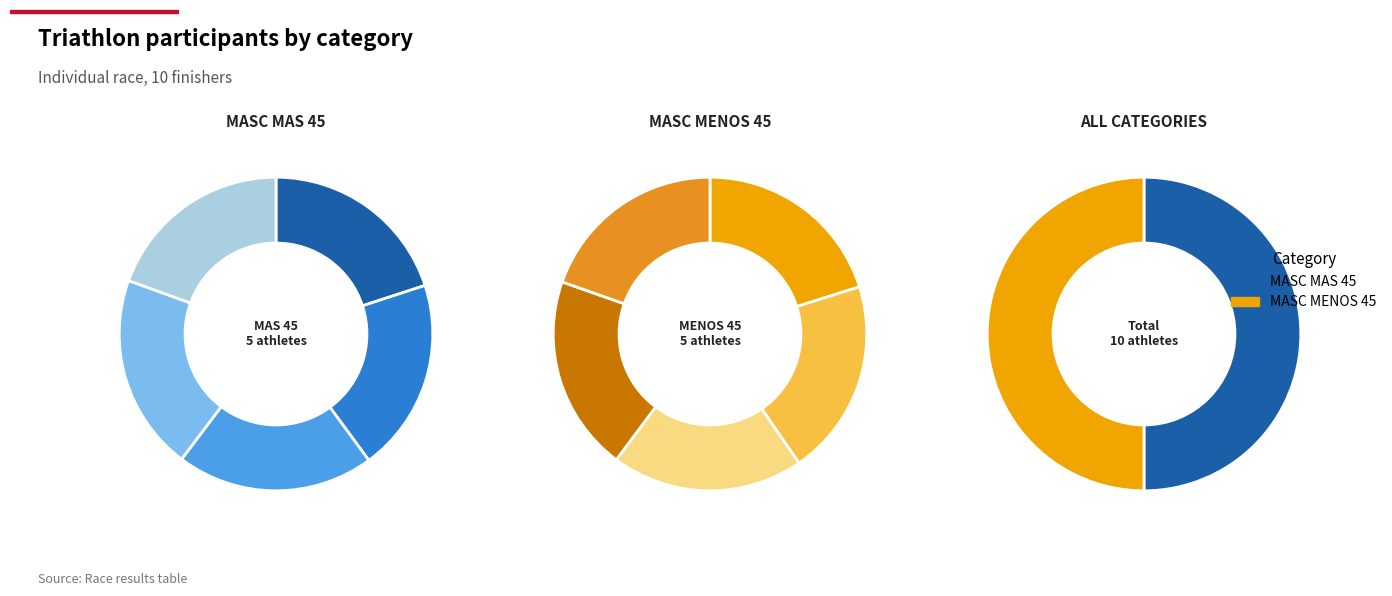

What portion of the pie excludes 1-MUÑOZ?

80.0%